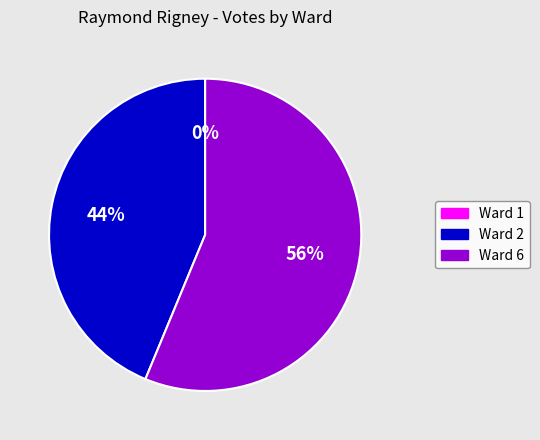

The Ward 6 slice represents 56% of the pie. True or false?

True